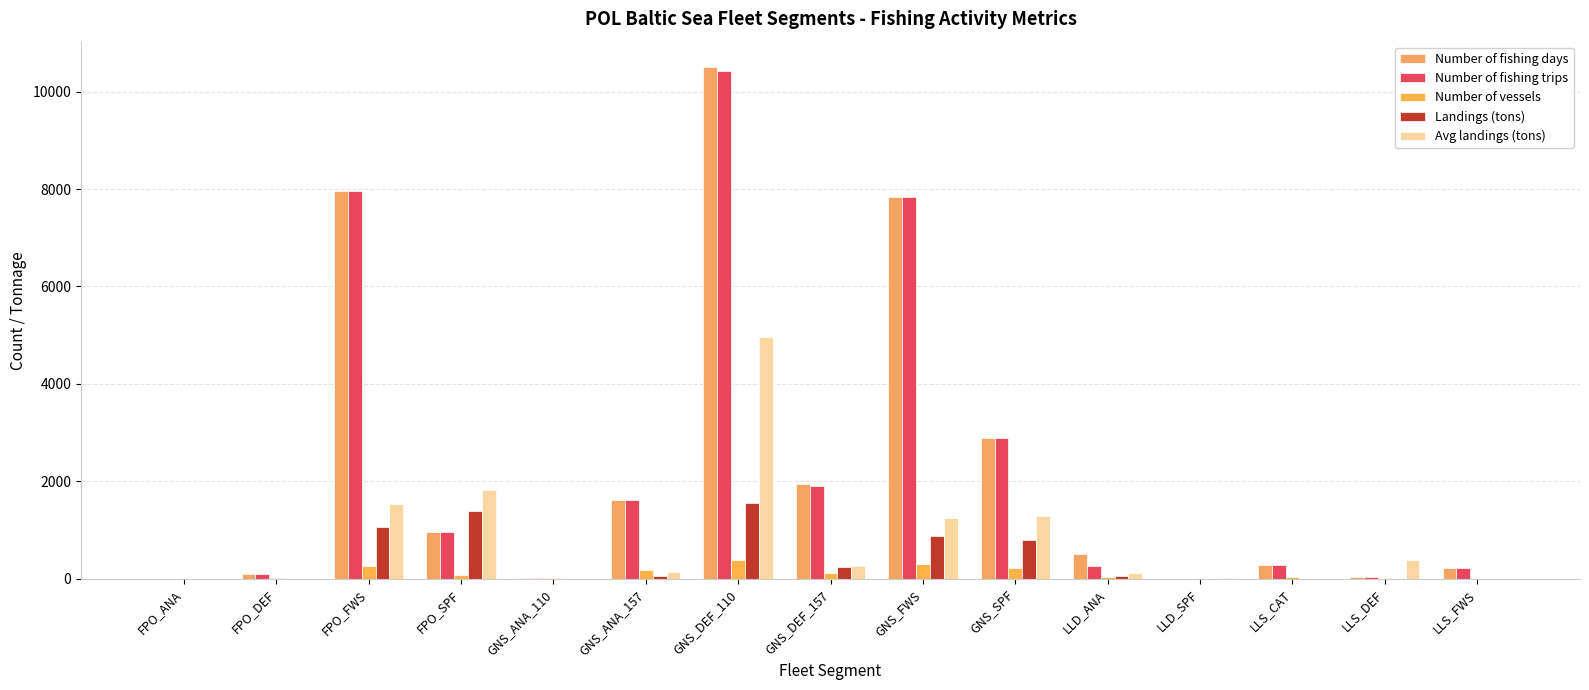

How many categories are shown in the chart?

15